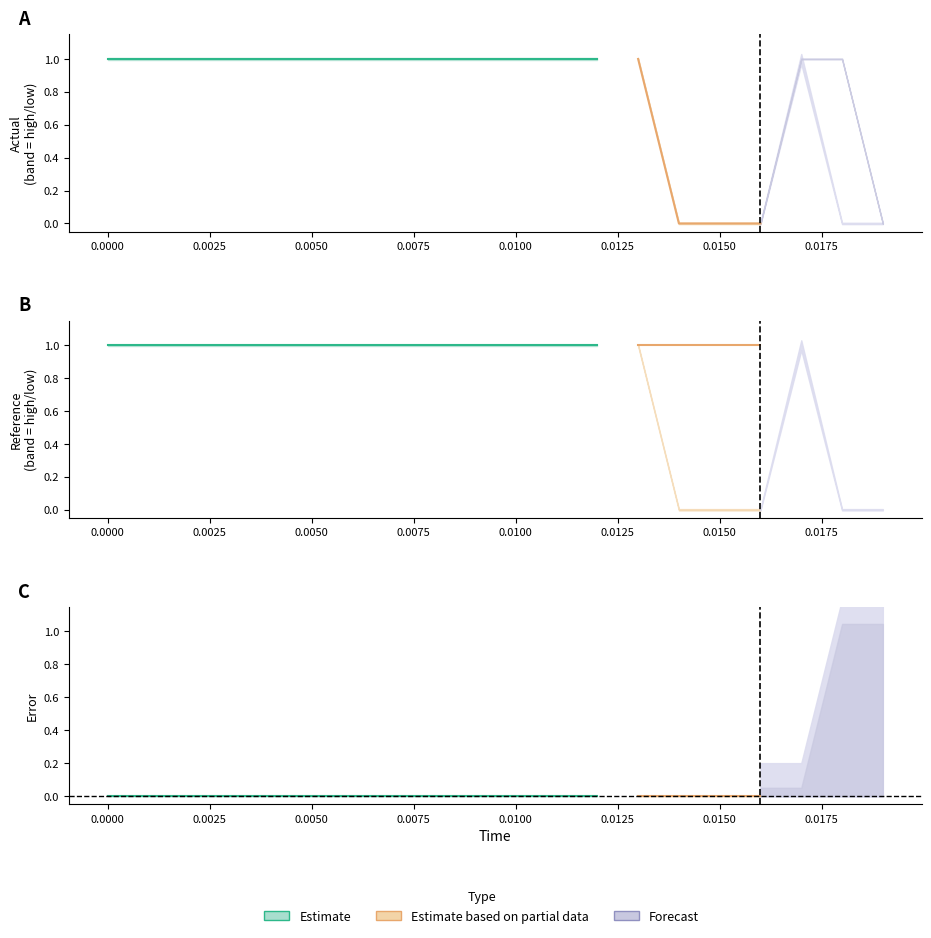

What is the sum of the error values at 18 and actual?

1.0